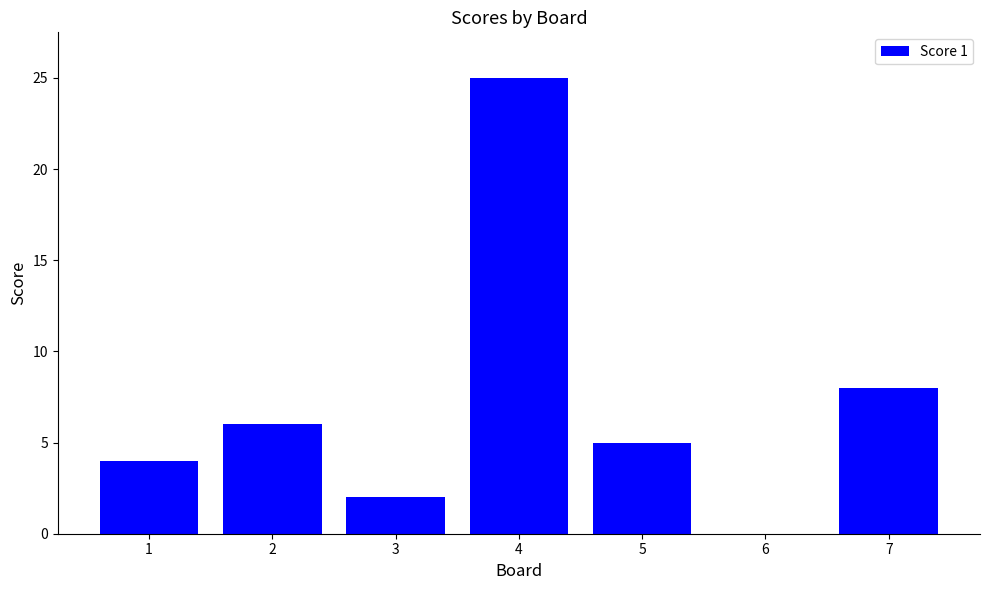

Where is the data nearest to the value 12?

7